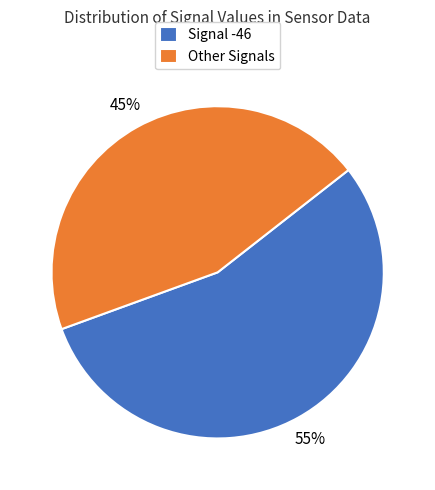

To the nearest percent, what is the combined percentage of Signal -46 and Other Signals?

100%